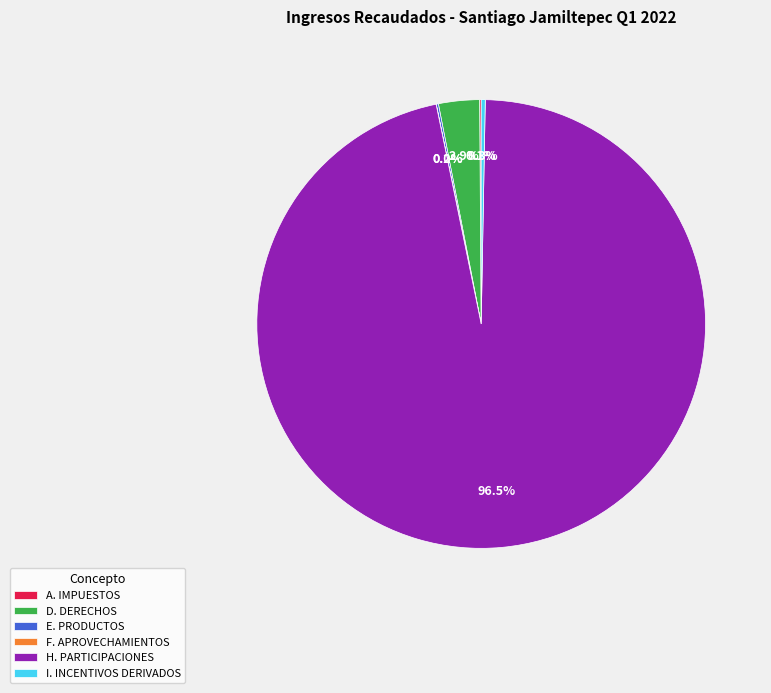

What portion of the pie excludes H. PARTICIPACIONES?

3.5%